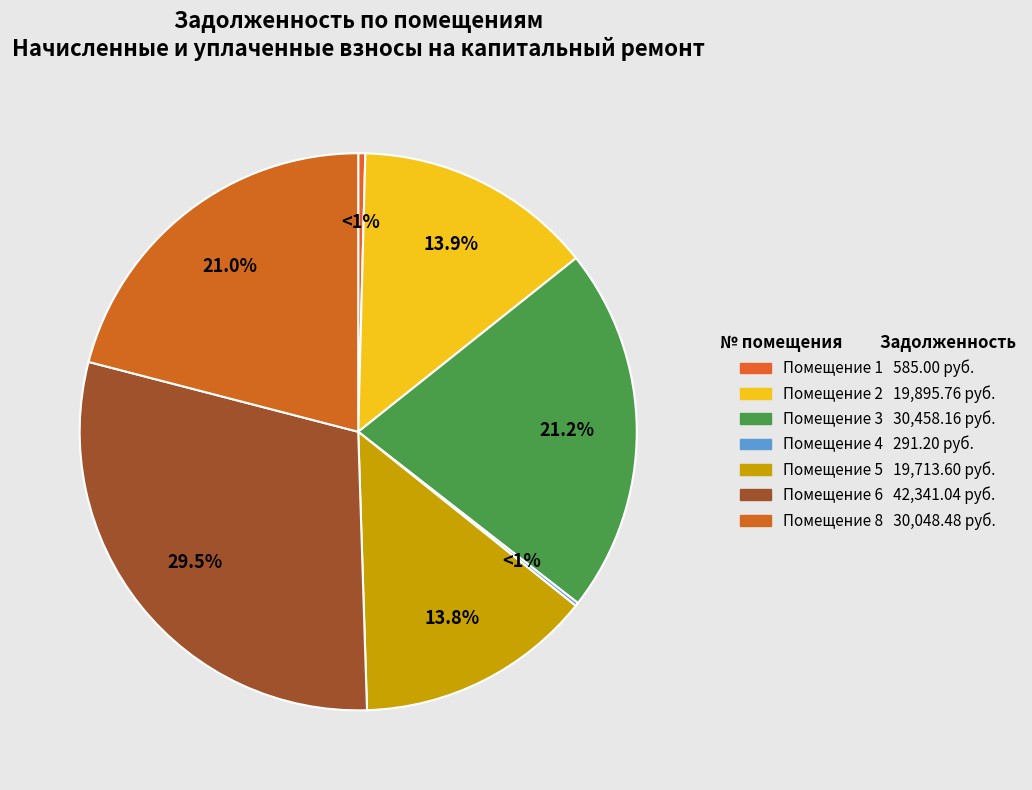

What is the largest slice in the pie chart?

6